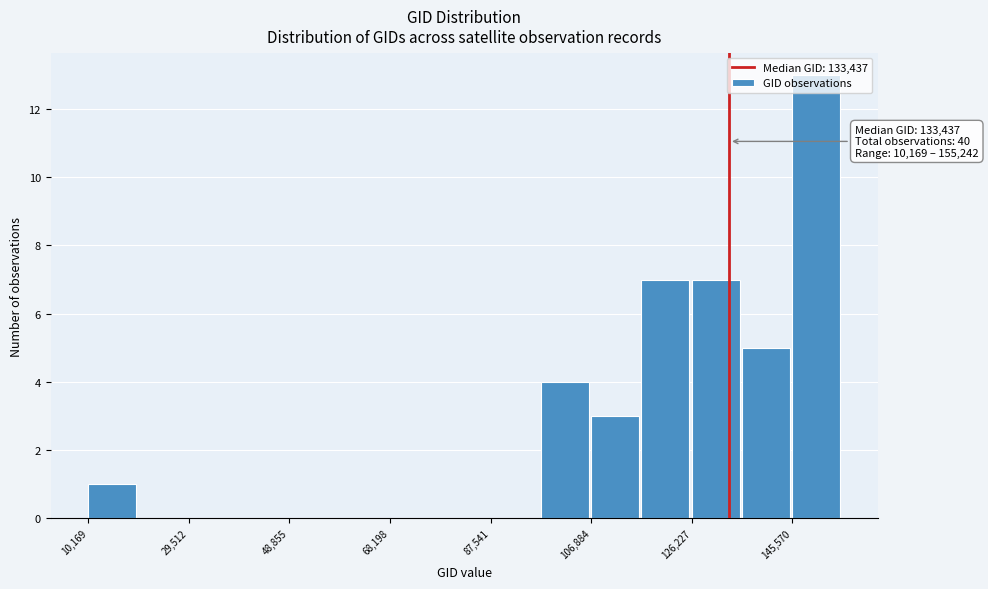

Over which range of the x-axis is the bar tallest?

146000 to 156000